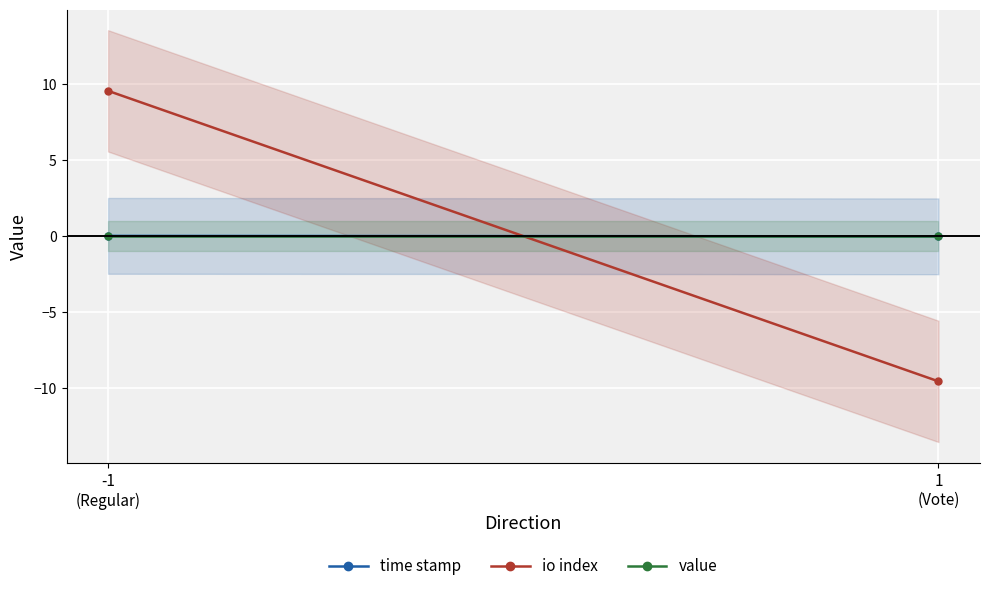

Reading right to left, transcribe all the data shown in this chart.

time stamp: 1
(Vote)=-0.0	-1
(Regular)=0.0
io index: 1
(Vote)=-9.6	-1
(Regular)=9.6
value: 1
(Vote)=0.0	-1
(Regular)=0.0